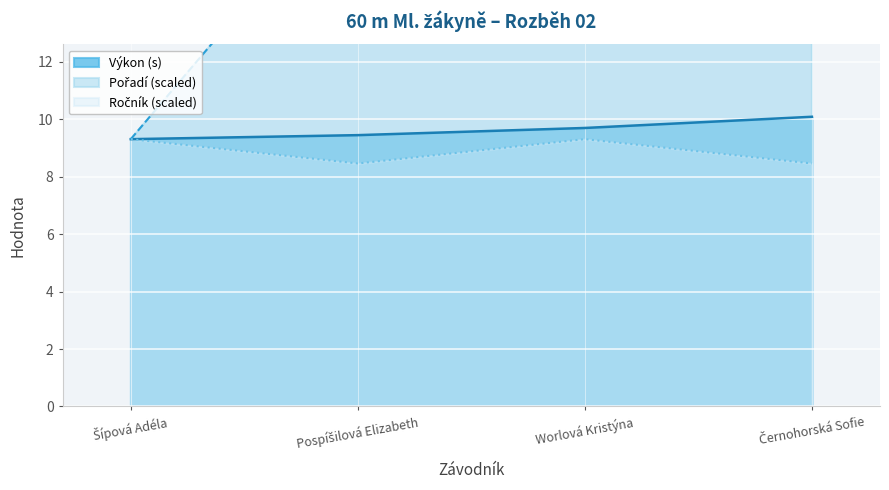

What position from the right is Šípová Adéla?

4